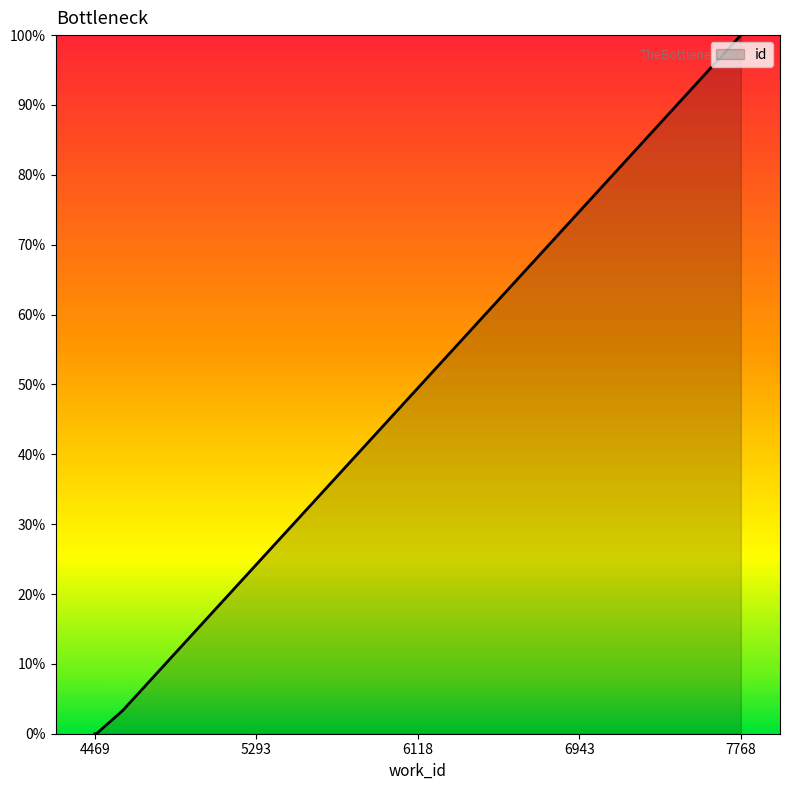

List the labels in order of value, smallest first.

4469, 4477, 4612, 4612, 7768